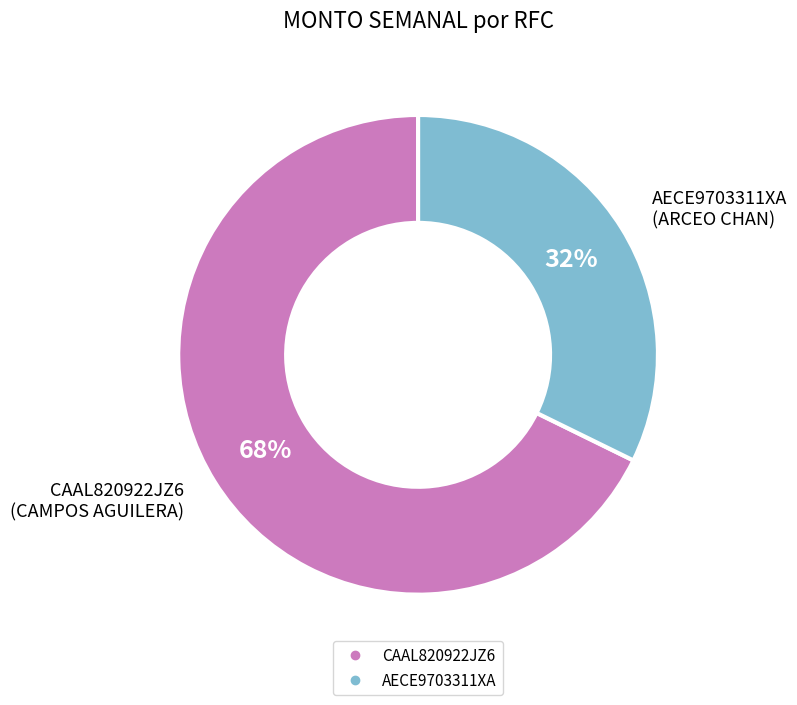

How many segments does this pie chart have?

2